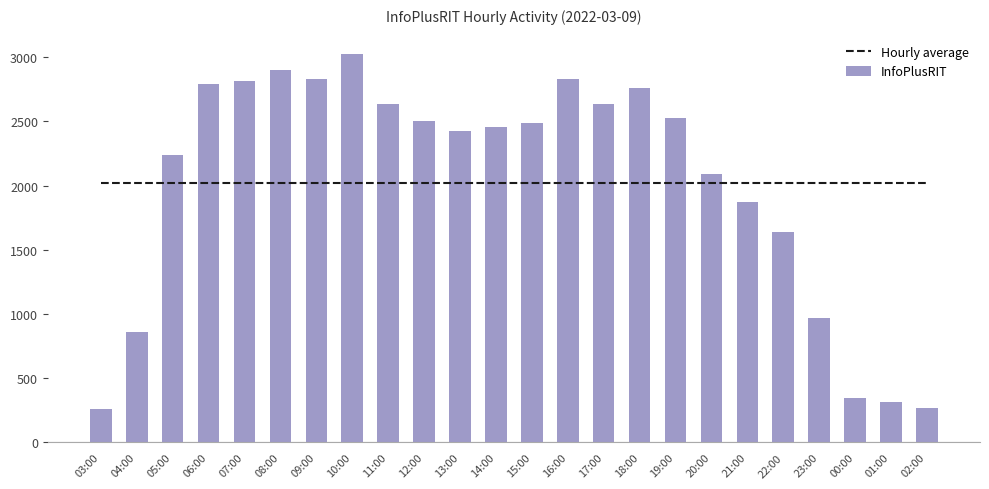

List the series in order of their peak value, lowest first.

Hourly average, InfoPlusRIT